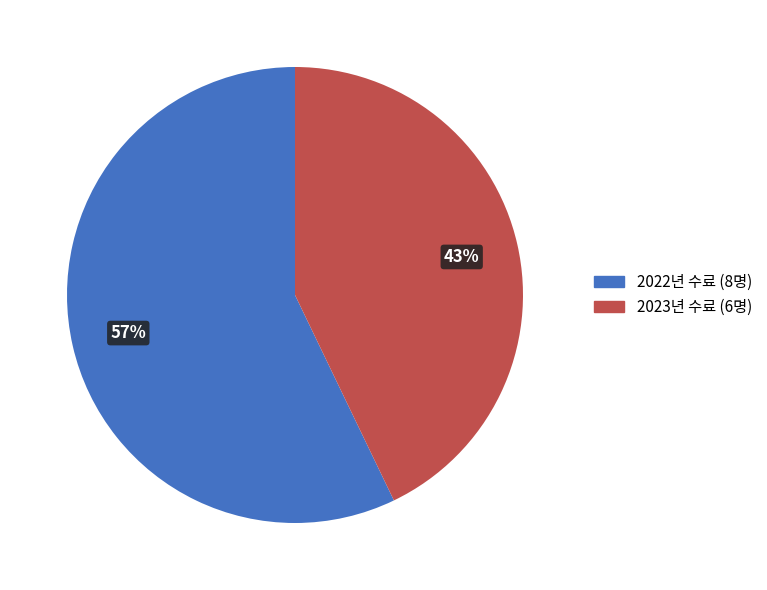

To the nearest percent, what is the difference between the largest and smallest slice percentages?

14%